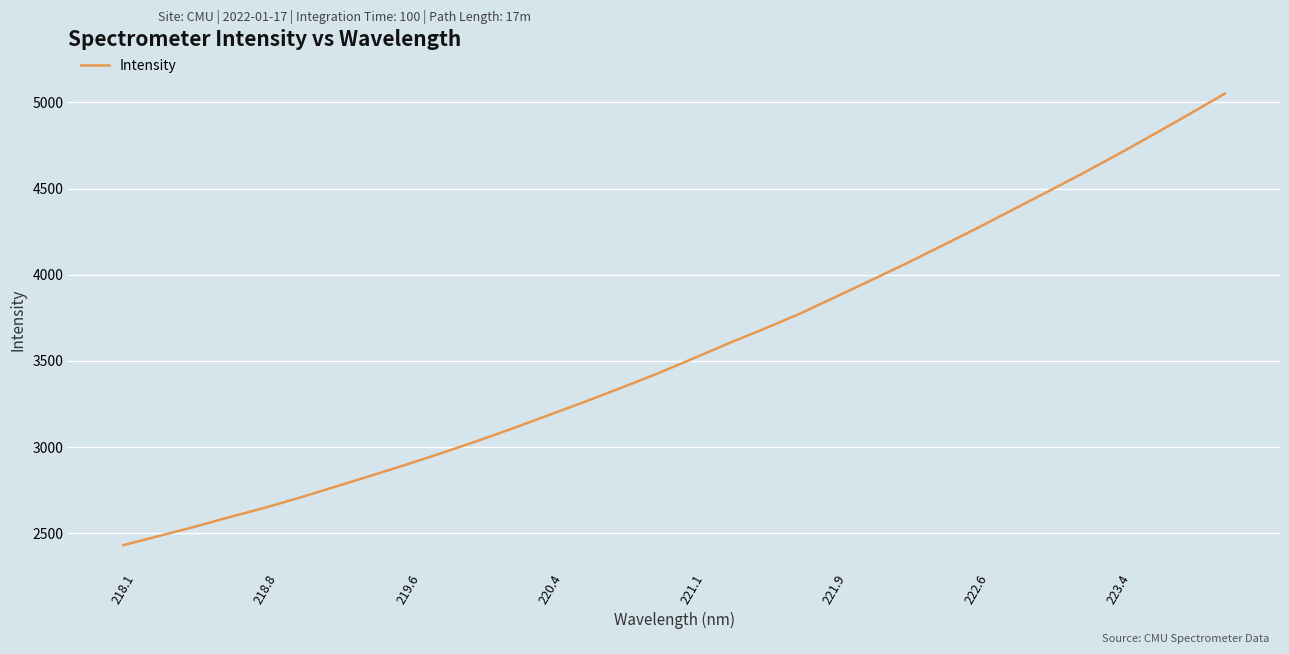

What is the maximum value shown in the chart?

5050.8